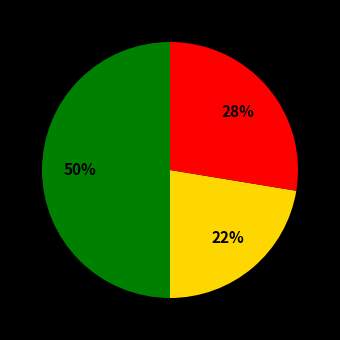

To the nearest percent, what is the average slice percentage?

33%